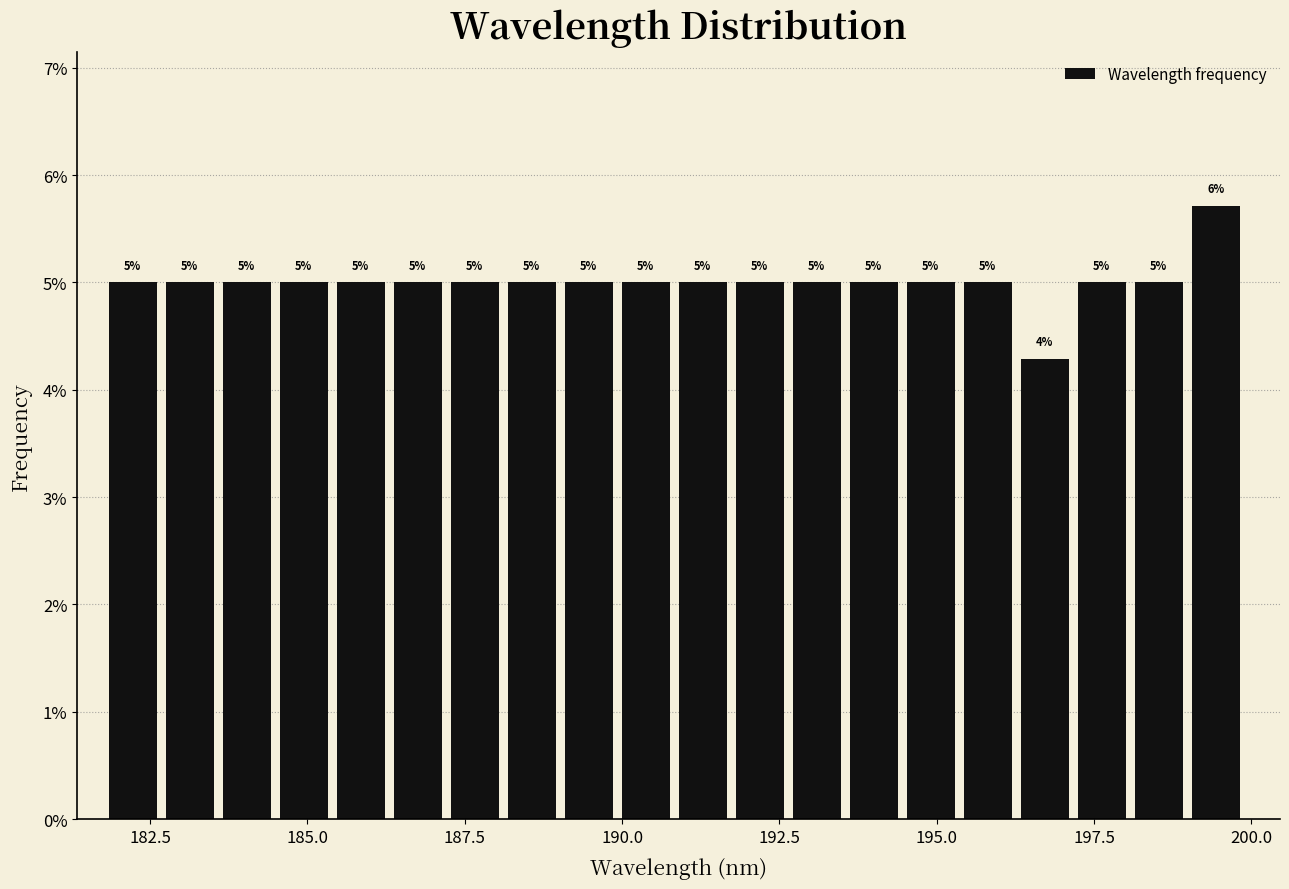

Around what value on the x-axis is the tallest bar? Give the approximate position of its centre, as read against the axis.

199.5